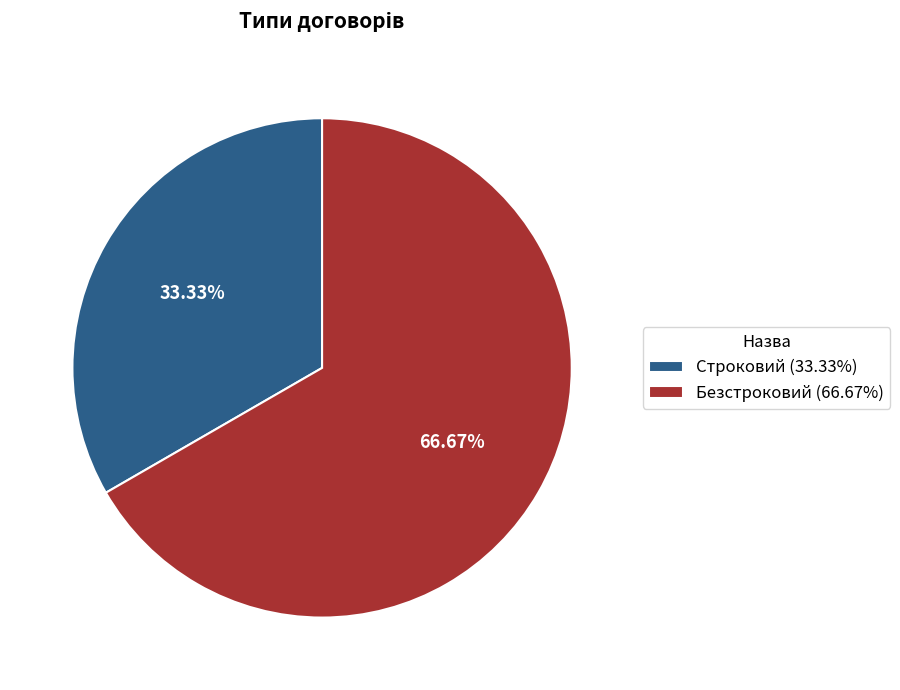

How many segments does this pie chart have?

2